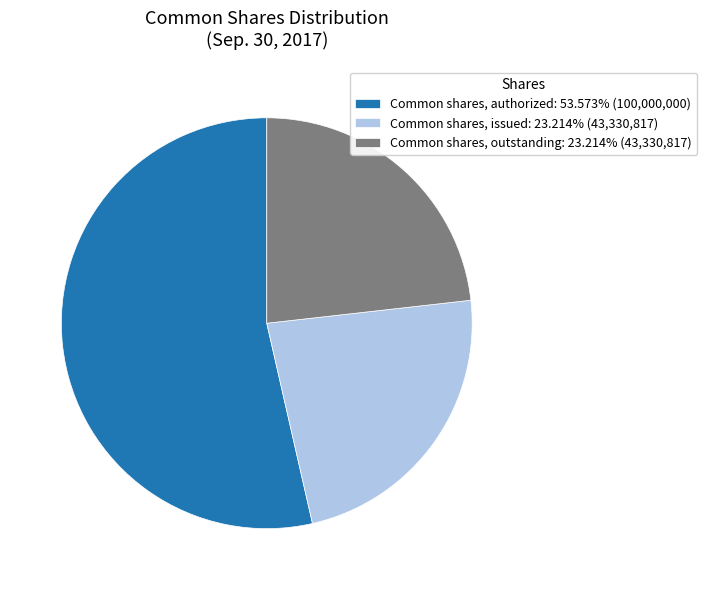

Do Common shares, issued: 23.214% (43,330,817) and Common shares, outstanding: 23.214% (43,330,817) together represent more than half of the pie?

No